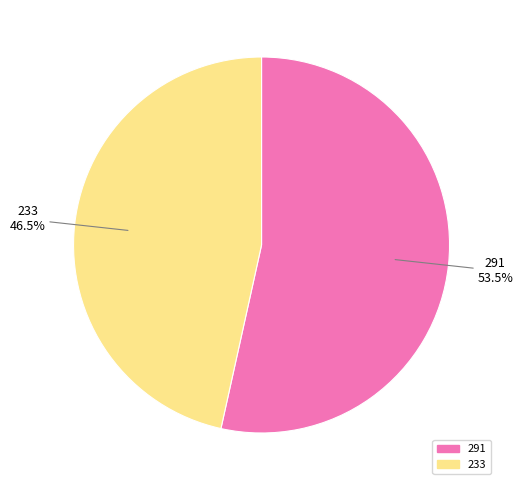

To the nearest percent, what is the difference between the largest and smallest slice percentages?

7%